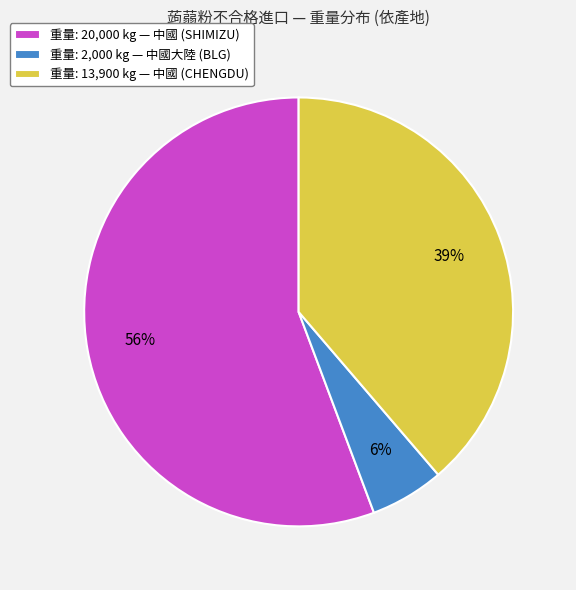

What percentage is the 重量: 13,900 kg — 中國 (CHENGDU) slice, to the nearest percent?

39%